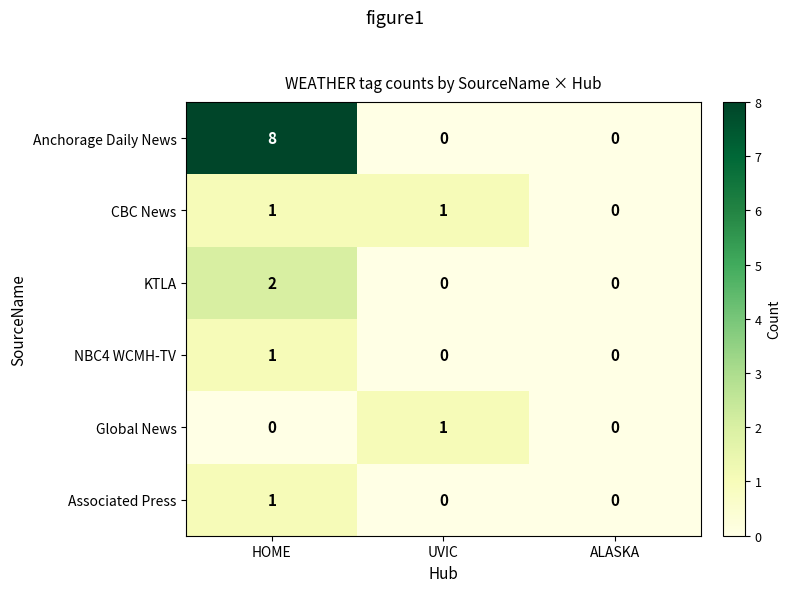

What is the total value across all series at UVIC?

2